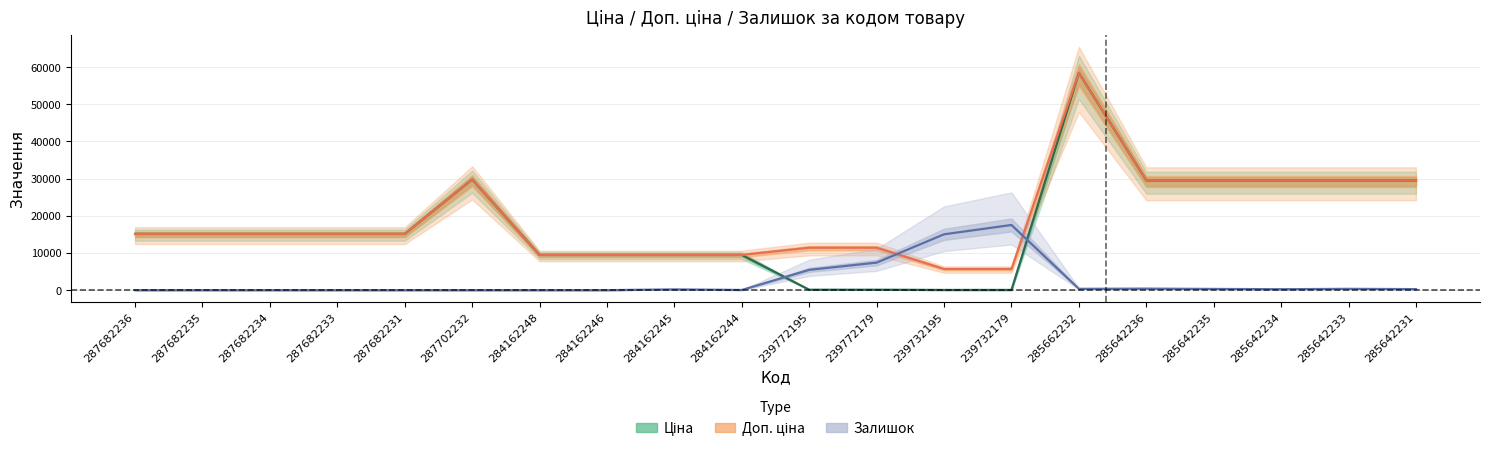

What is the difference between the maximum and second lowest values in the Ціна series?

58369.5